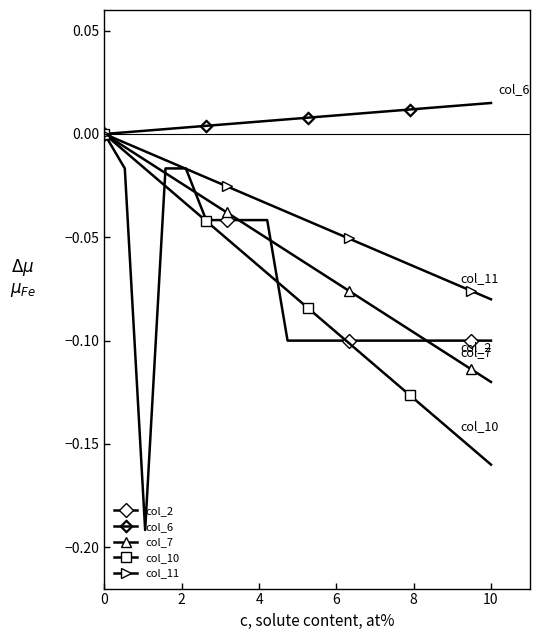

Which series has the widest spread of values?

col_2